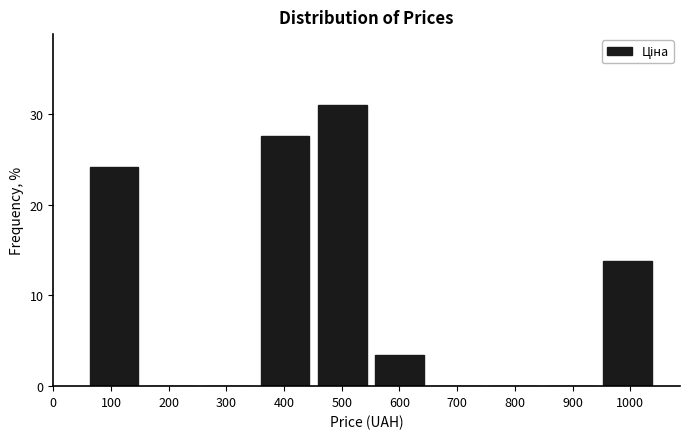

What is the height of the bar covering 950 to 1040 on the x-axis? Neither the bar edges nor the heights are printed on the chart, so give them approximately, as read against the axes.

14